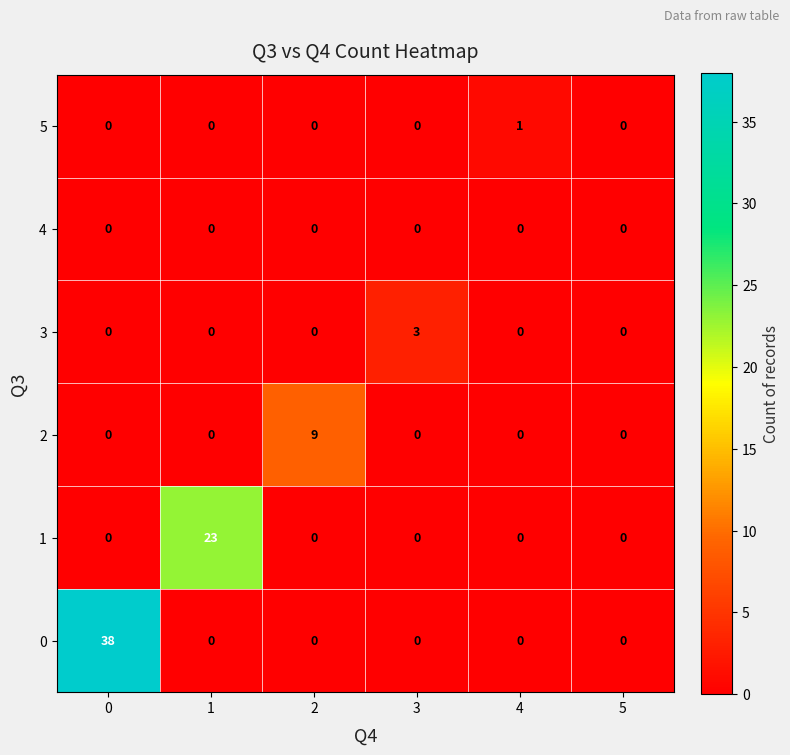

How many categories are shown in the chart?

6